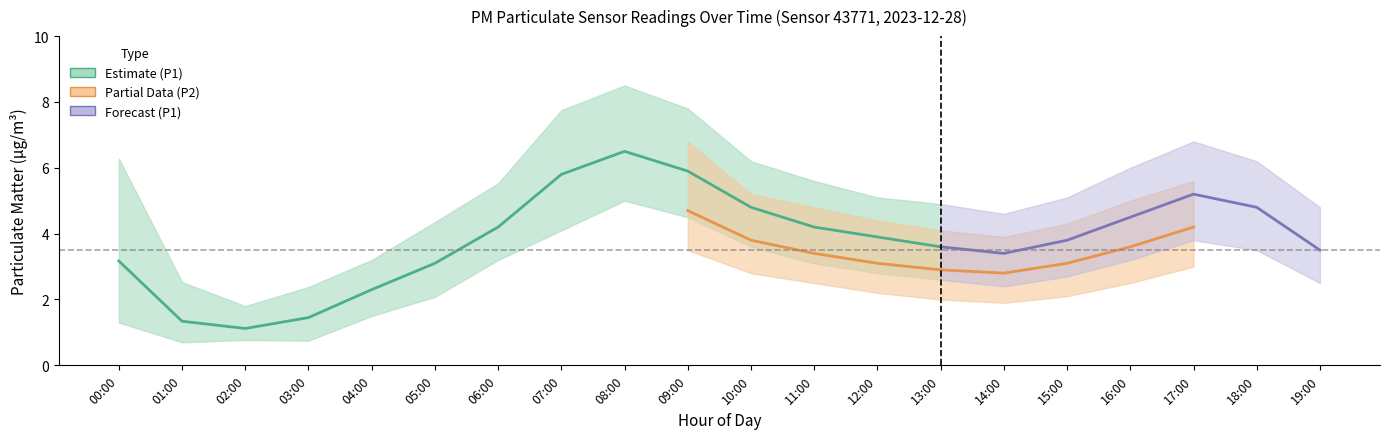

The P1_upper series shows 2.8 at 07:00. True or false?

False